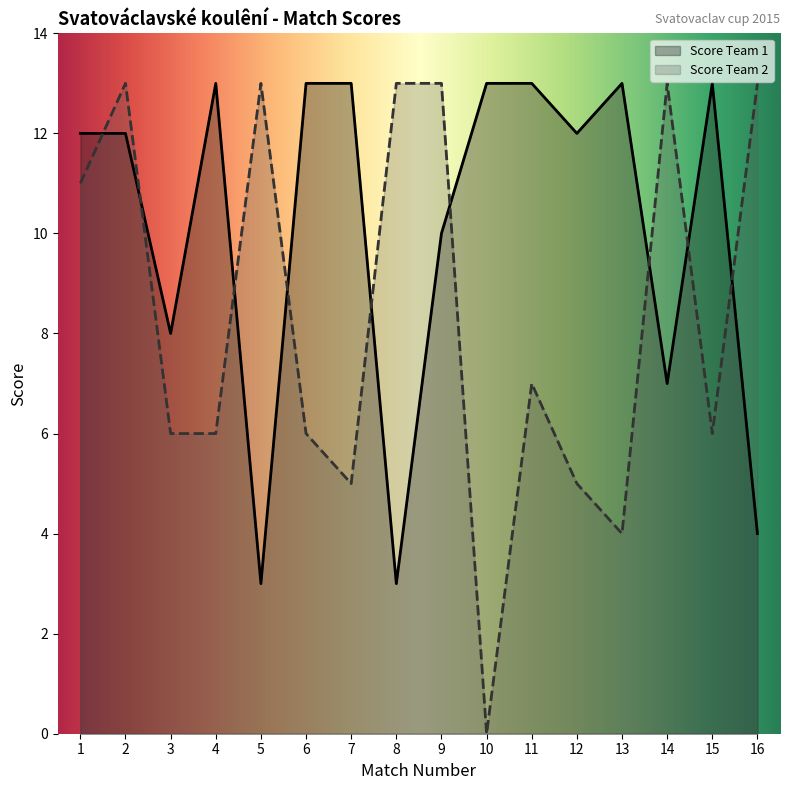

Reading right to left, extract all data points from this chart.

Score Team 1: 16=4	15=13	14=7	13=13	12=12	11=13	10=13	9=10	8=3	7=13	6=13	5=3	4=13	3=8	2=12	1=12
Score Team 2: 16=13	15=6	14=13	13=4	12=5	11=7	10=0	9=13	8=13	7=5	6=6	5=13	4=6	3=6	2=13	1=11